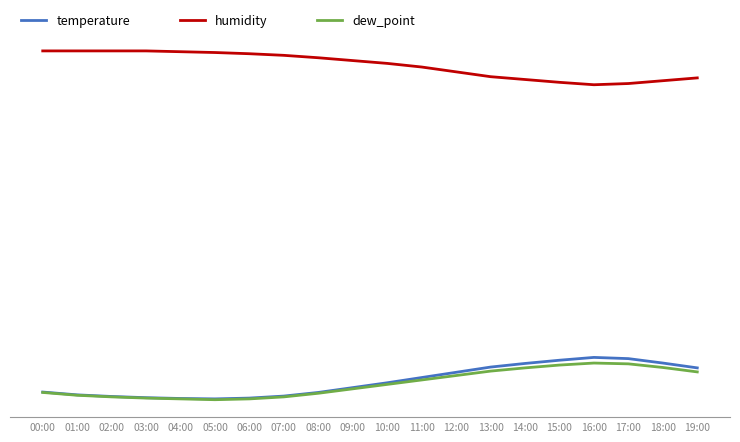

What is the difference between the dew_point values at 08:00 and 02:00?

0.9